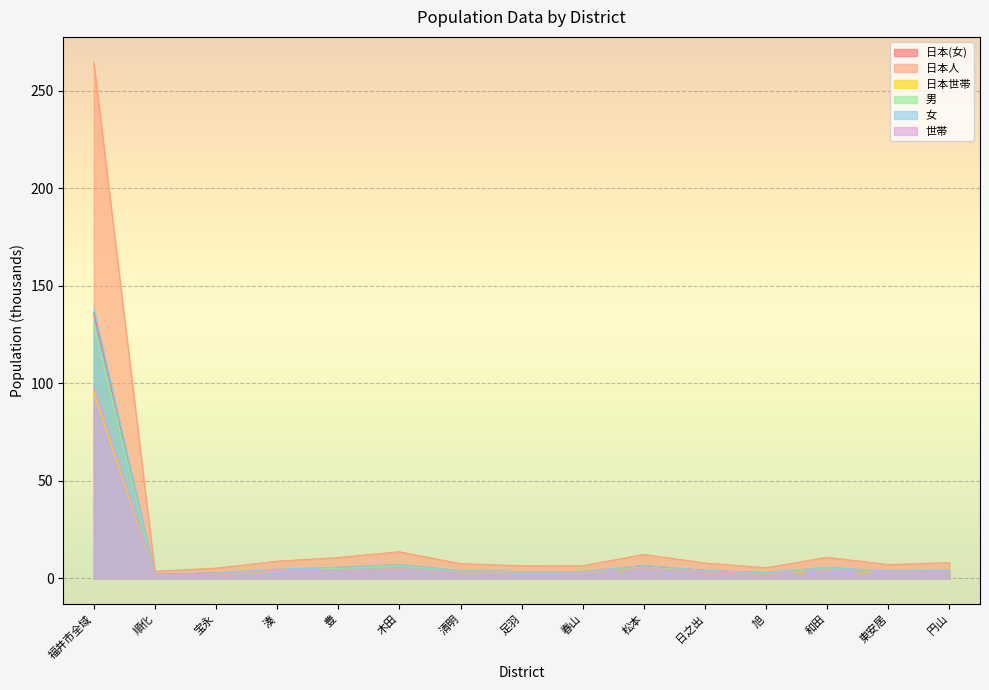

What is the maximum value for 日本(女)?

136.2